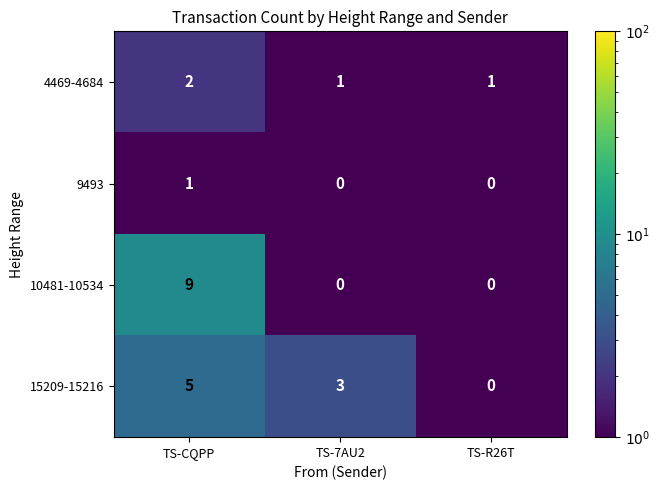

List the series in order of their peak value, lowest first.

9493, 4469-4684, 15209-15216, 10481-10534